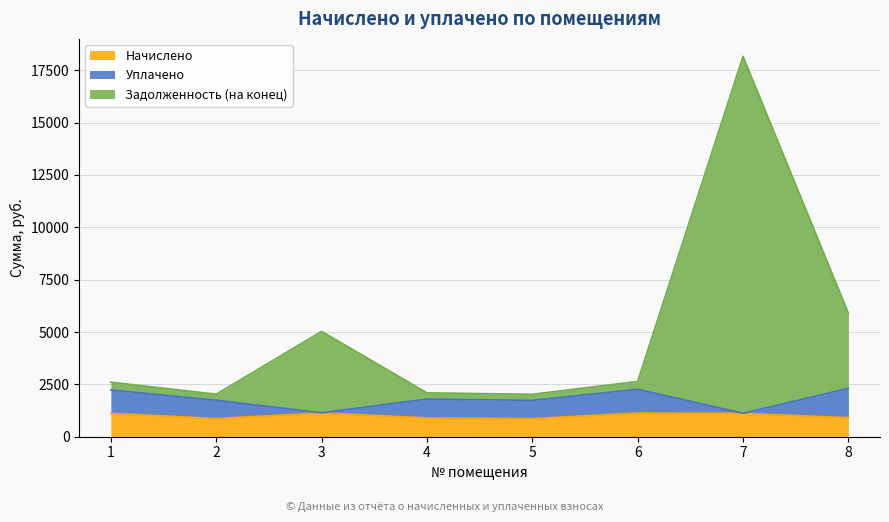

What is the value of the Начислено point at the 2nd from the left?

870.5